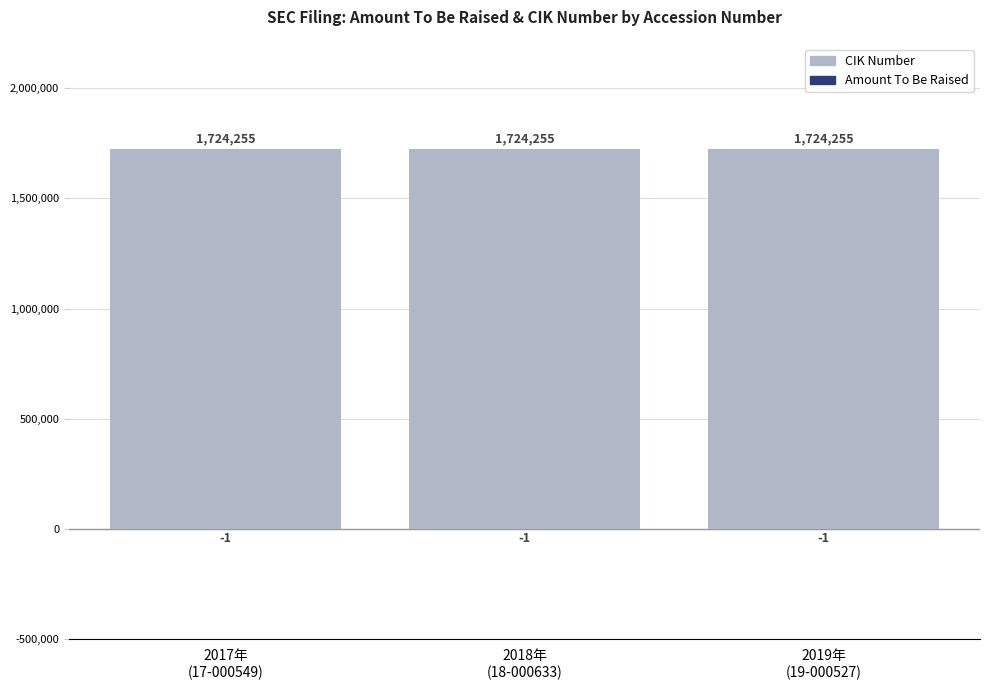

List the series in order of their peak value, lowest first.

Amount To Be Raised, CIK Number